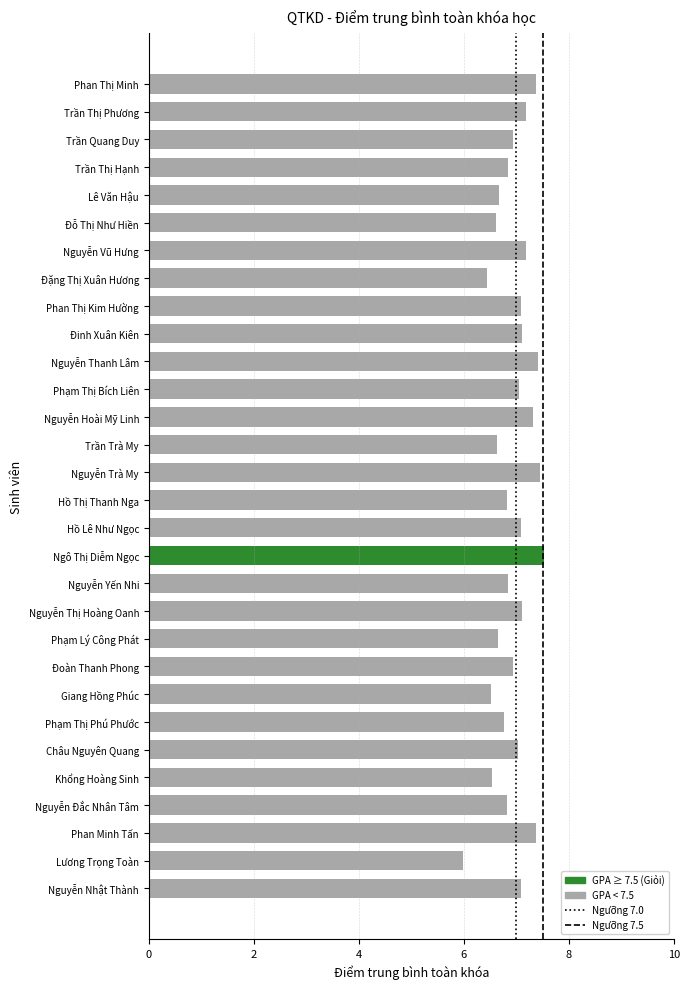

What is the average value?

6.9